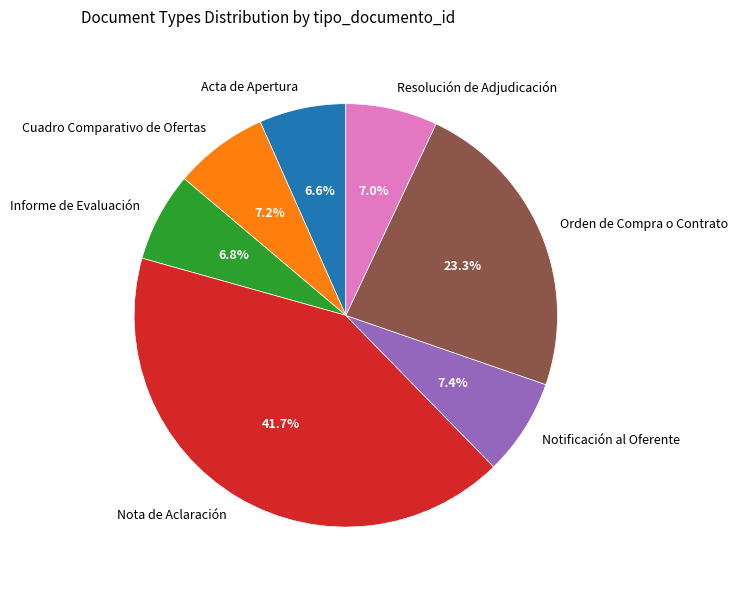

Between Orden de Compra o Contrato and Informe de Evaluación, which is larger?

Orden de Compra o Contrato